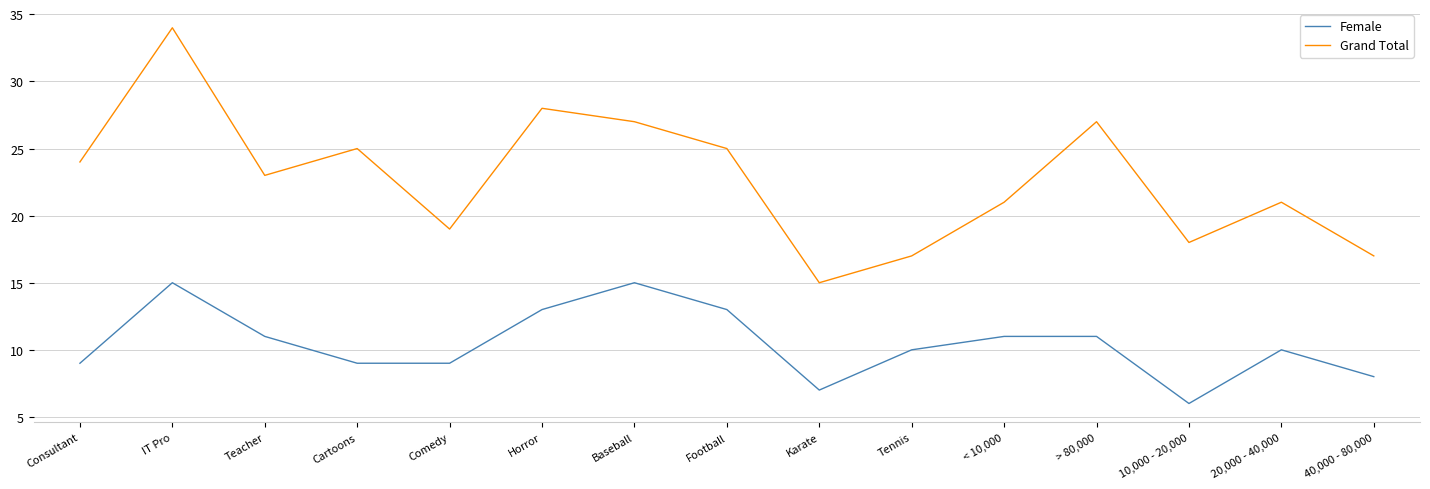

What is the sum of all Grand Total values?

341